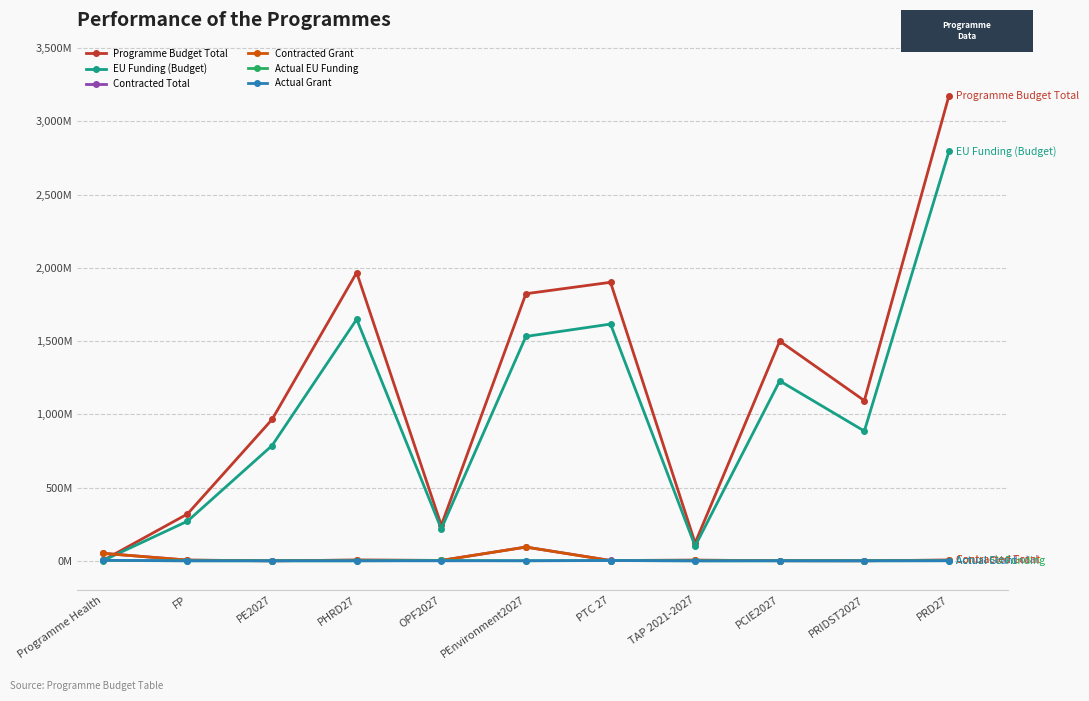

What are all the series names shown in the legend?

Programme Budget Total, EU Funding (Budget), Contracted Total, Contracted Grant, Actual EU Funding, Actual Grant